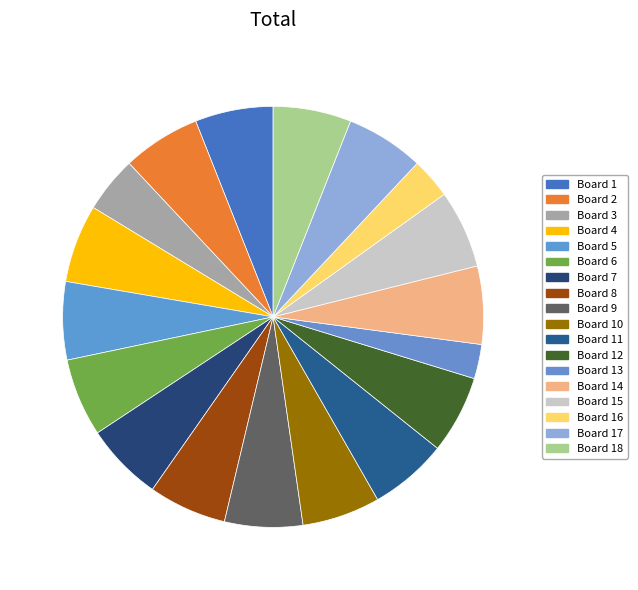

Is there a majority slice in this chart?

No